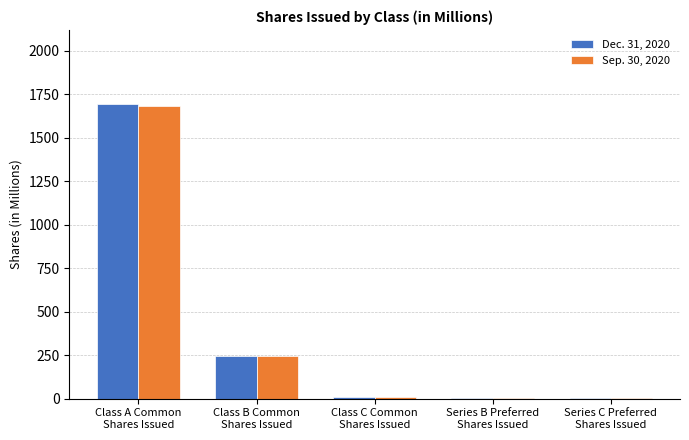

What is the maximum value shown in the chart?

1696